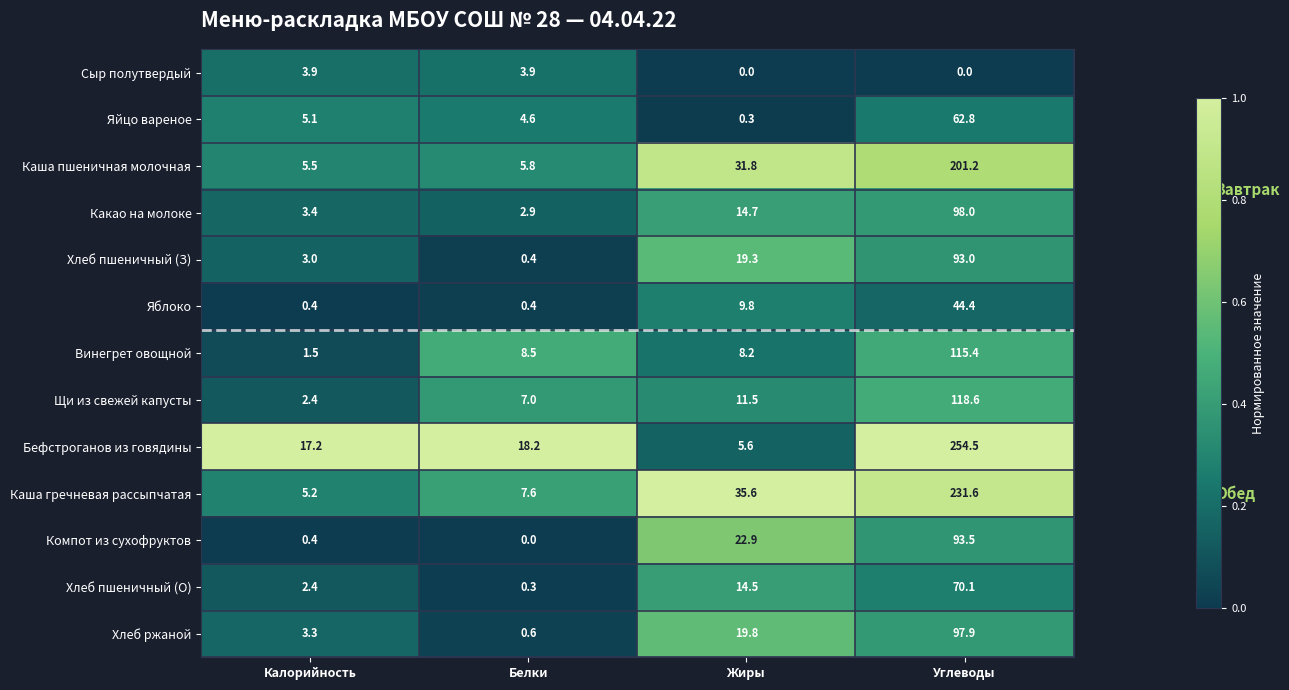

Is it true that Хлеб ржаной equals 33.7 at Жиры?

False